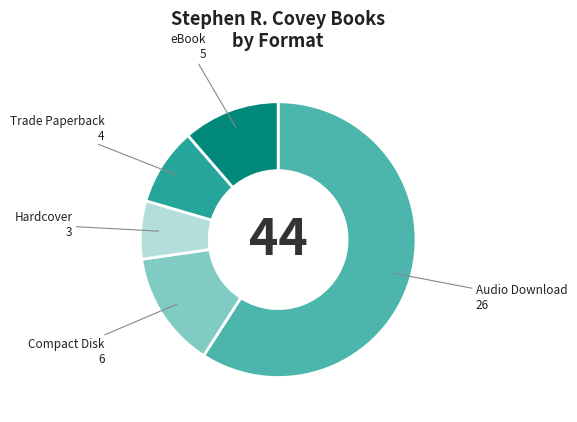

Count the number of slices in the pie.

5